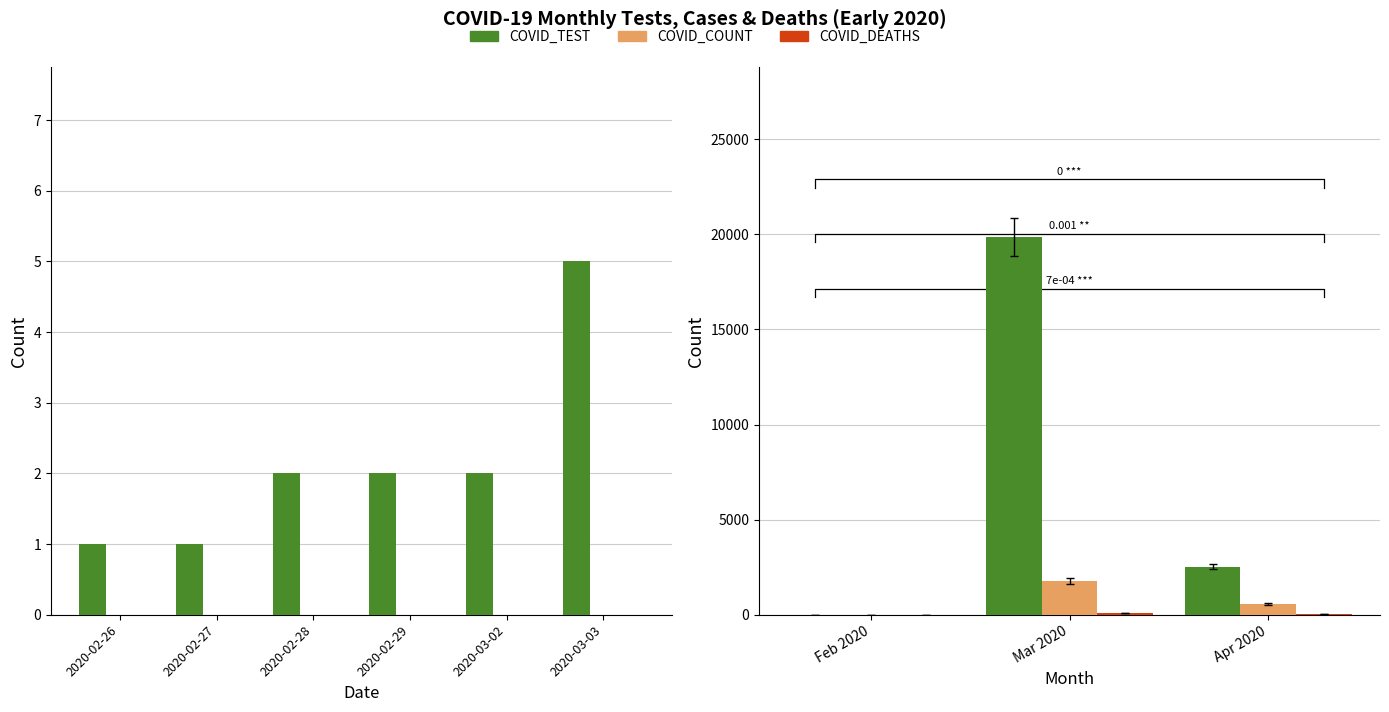

Reading left to right, extract all data points from this chart.

COVID_TEST: 4	19852	2520
COVID_COUNT: 0	1780	556
COVID_DEATHS: 0	76	25